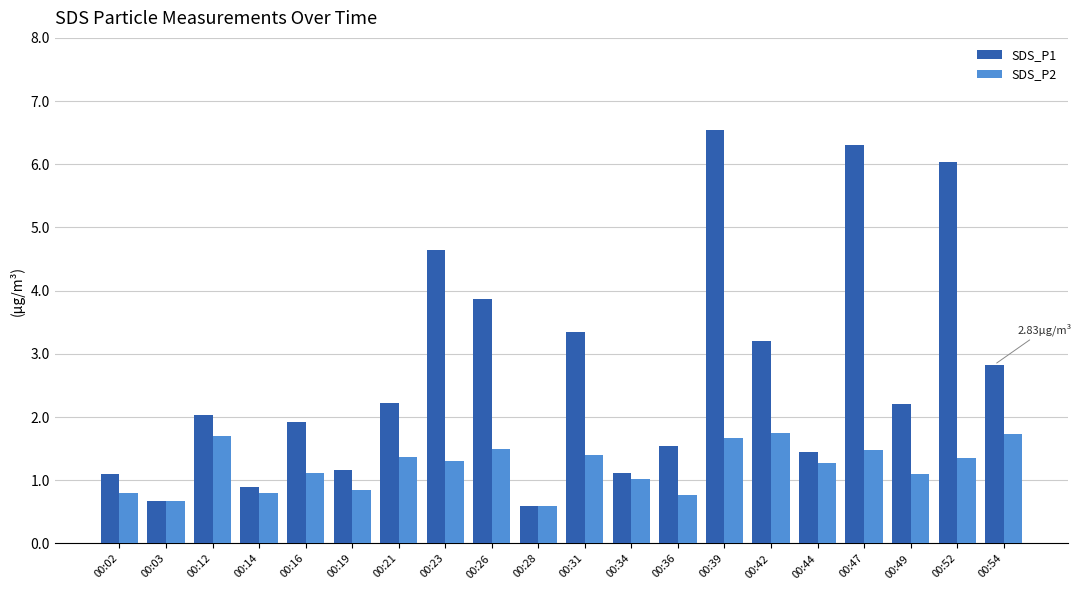

How many data points does each series have?

20